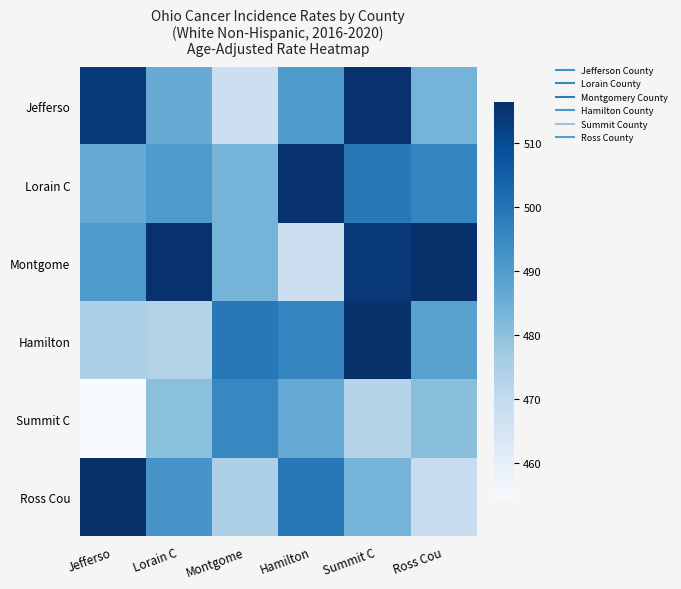

At which category is the sum across all series the highest?

Summit C